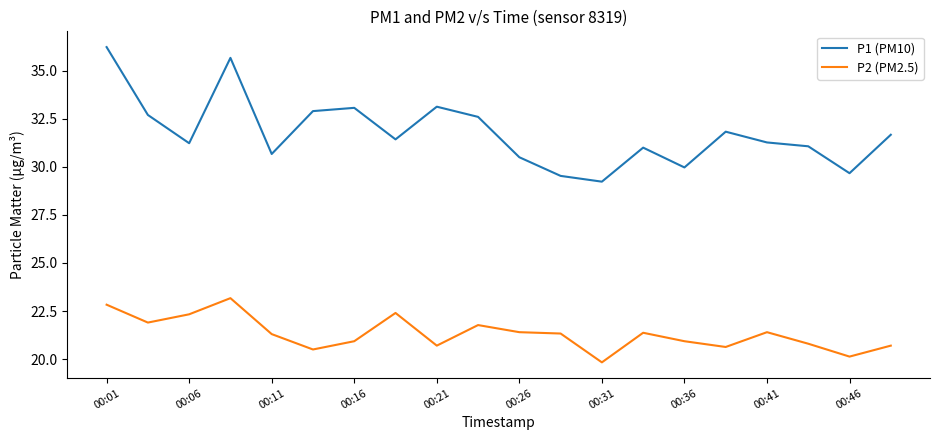

Which series has the largest total across all categories?

P1 (PM10)